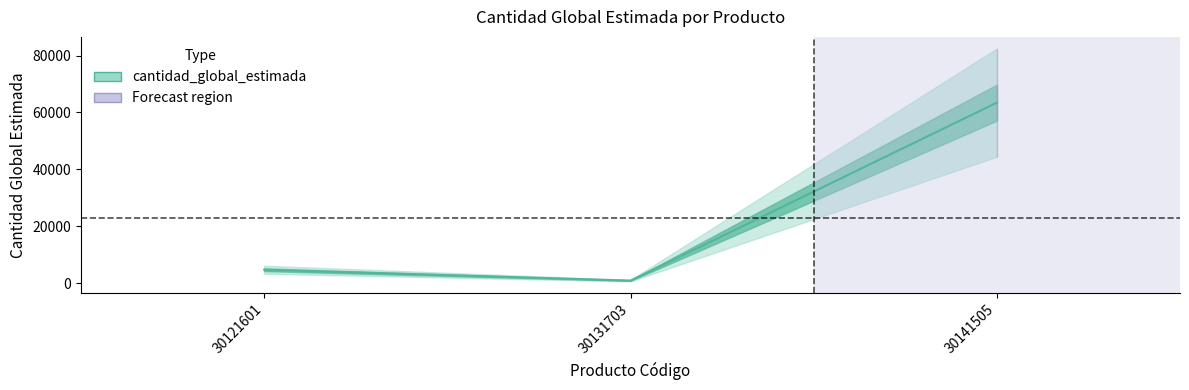

At which label is the value closest to 32154?

30121601